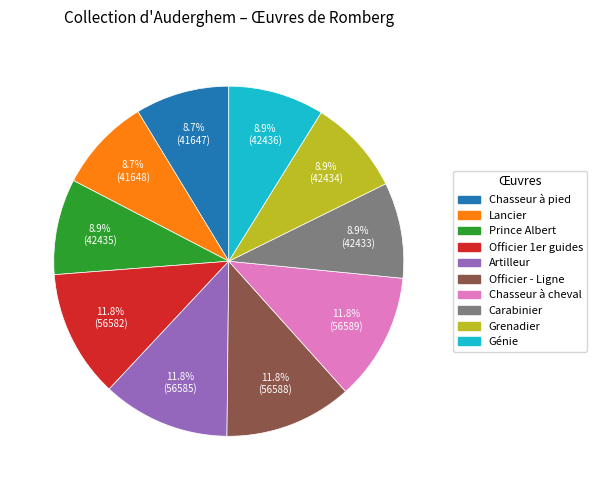

Does any single category account for the majority?

No